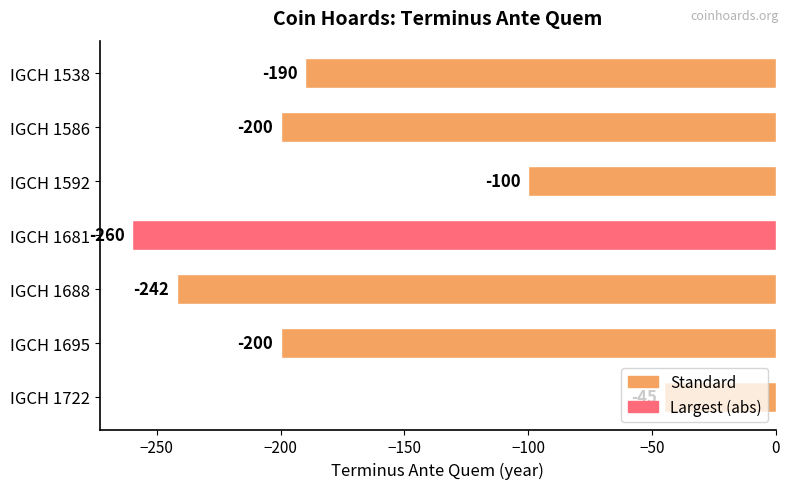

Is it true that the value at IGCH 1688 is -161?

False